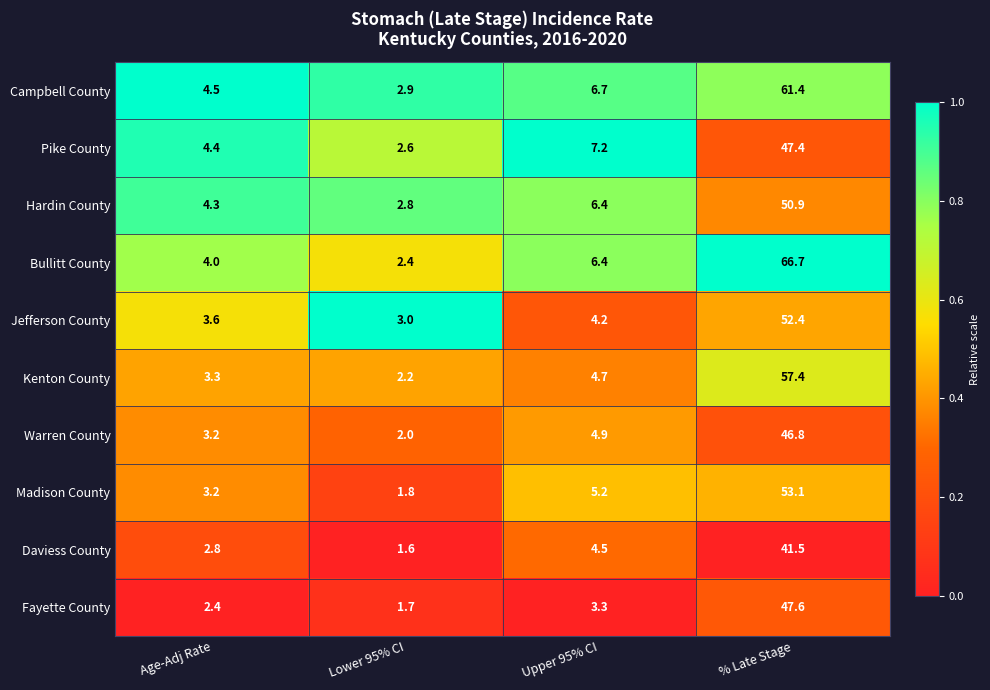

What is the difference between the Kenton County values at Age-Adj Rate and Lower 95% CI?

1.1